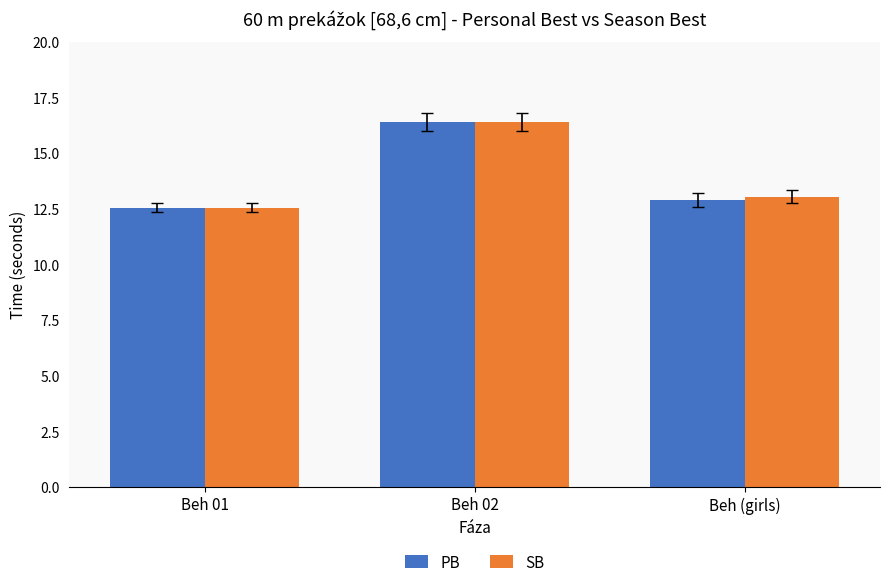

Is it true that PB equals 4.1 at Beh (girls)?

False